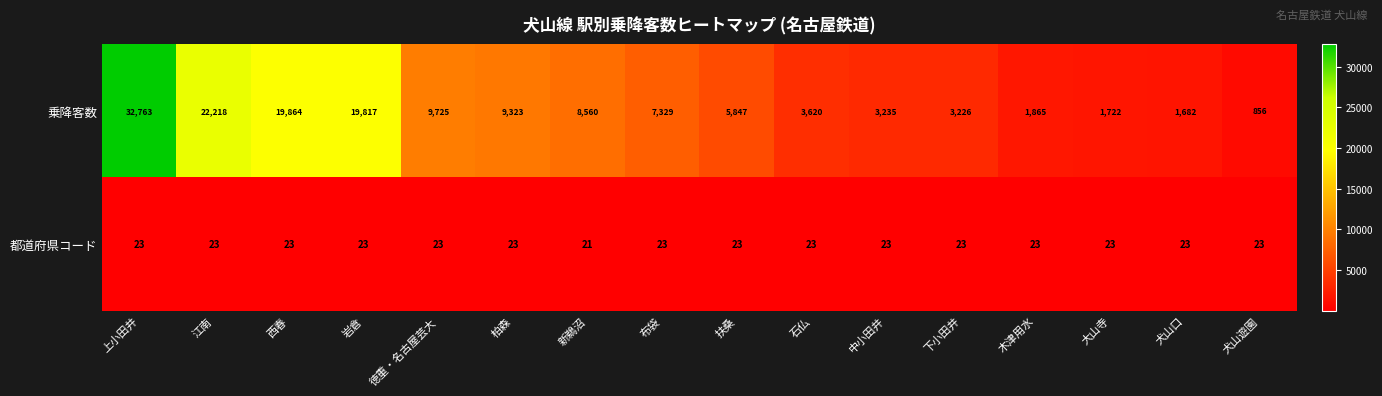

How many categories are shown in the chart?

16